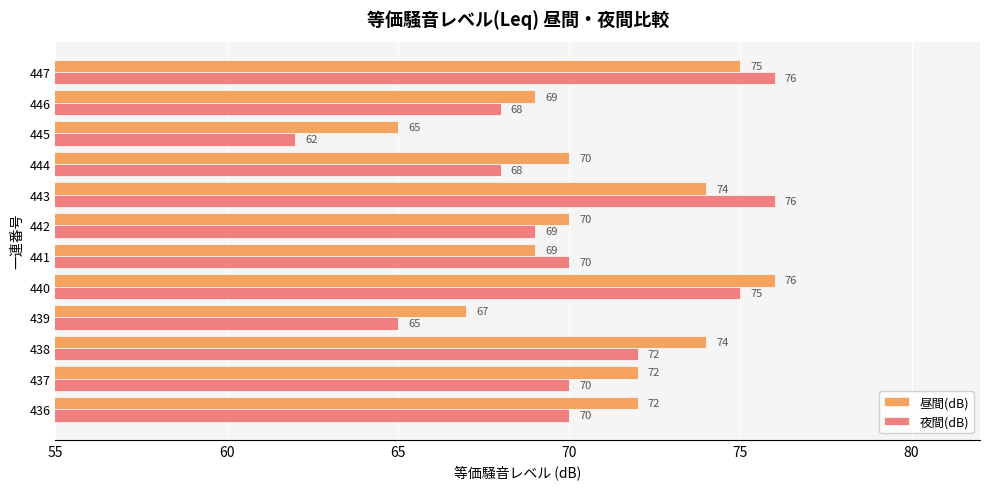

Which series has the largest range (max minus min)?

夜間(dB)